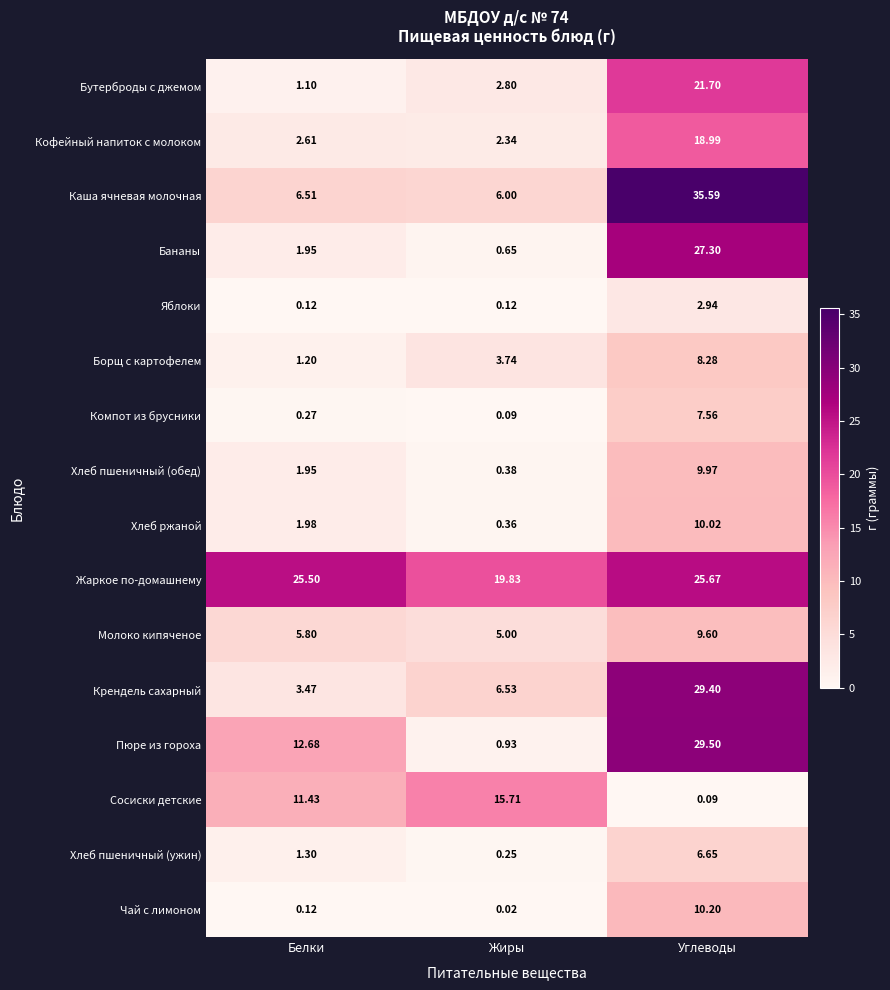

At which label does Сосиски детские first exceed 11?

Белки